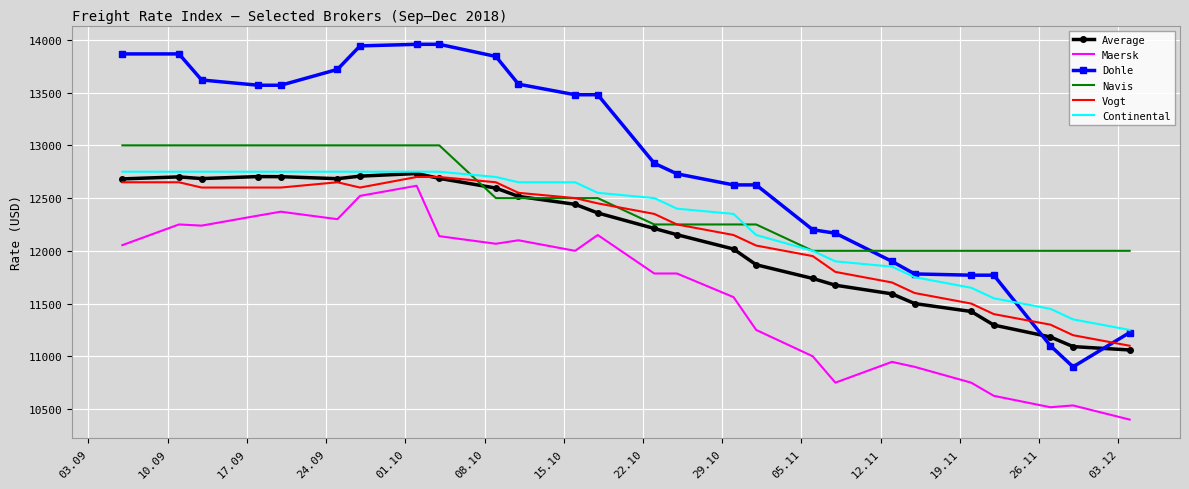

What is the highest value of the Continental series?

12750